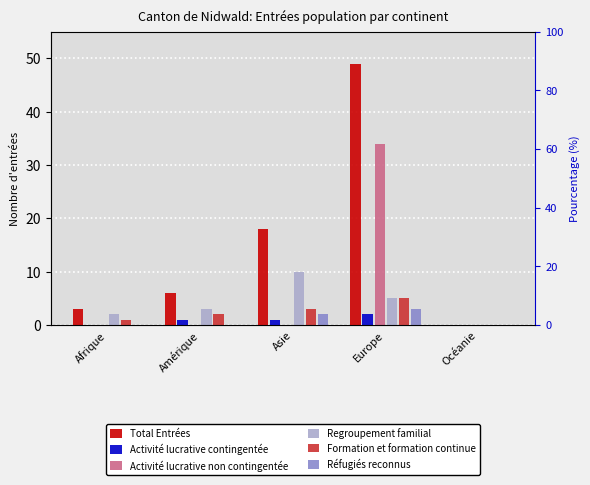

Is it true that Réfugiés reconnus equals 0 at Océanie?

True